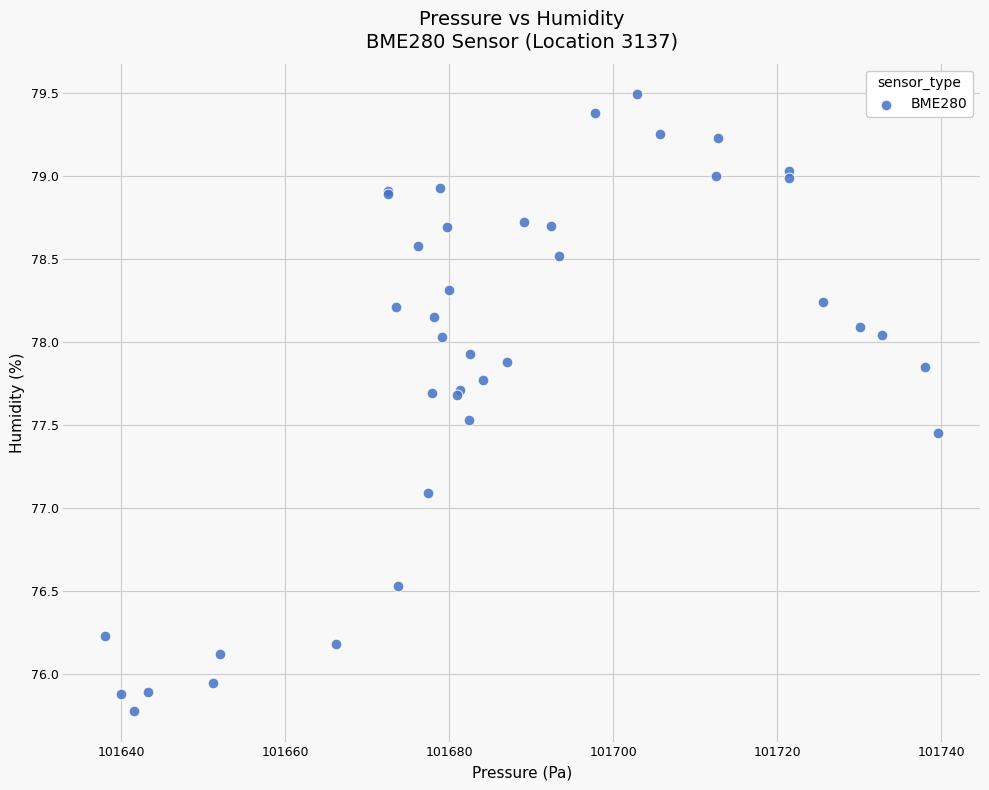

What Y value in the scatter plot is closest to 77?

77.1